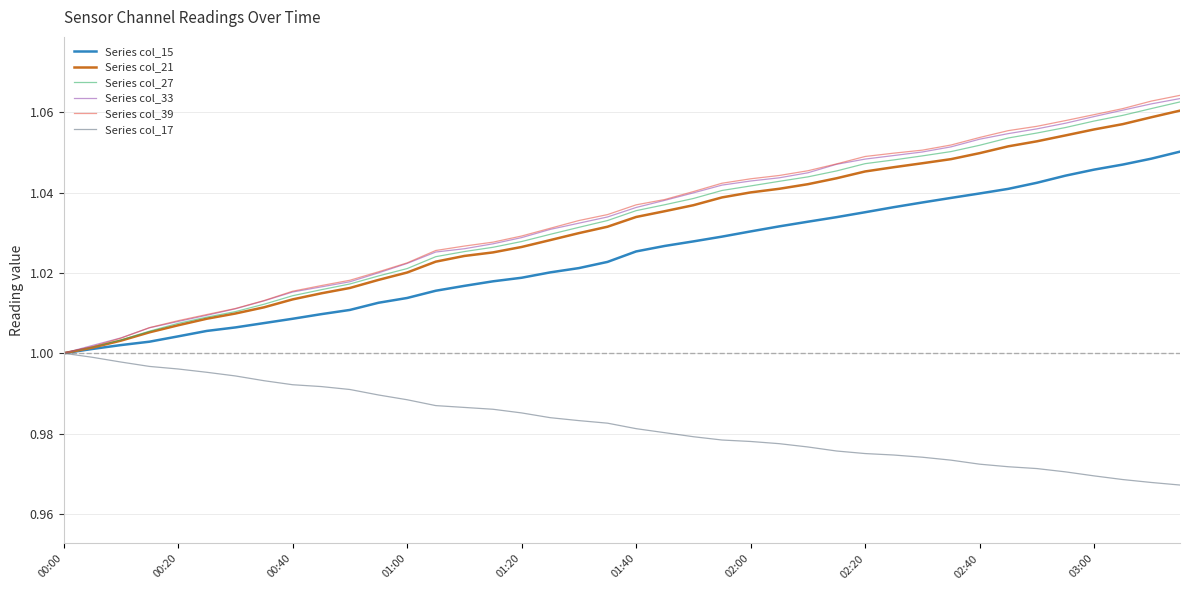

Which series has the widest spread of values?

Series col_39